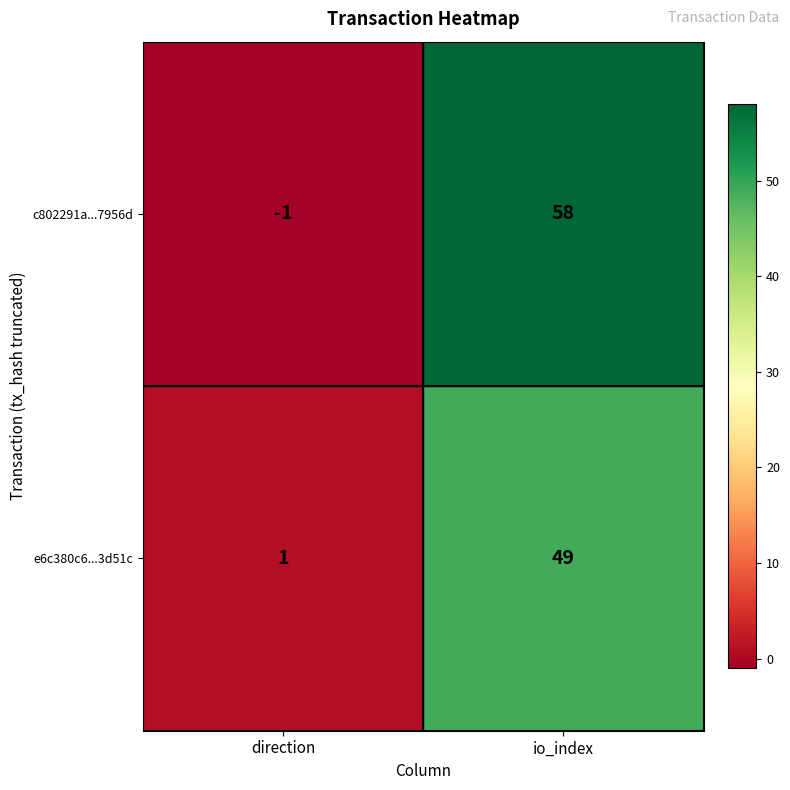

List the series in order of their peak value, lowest first.

e6c380c6...3d51c, c802291a...7956d